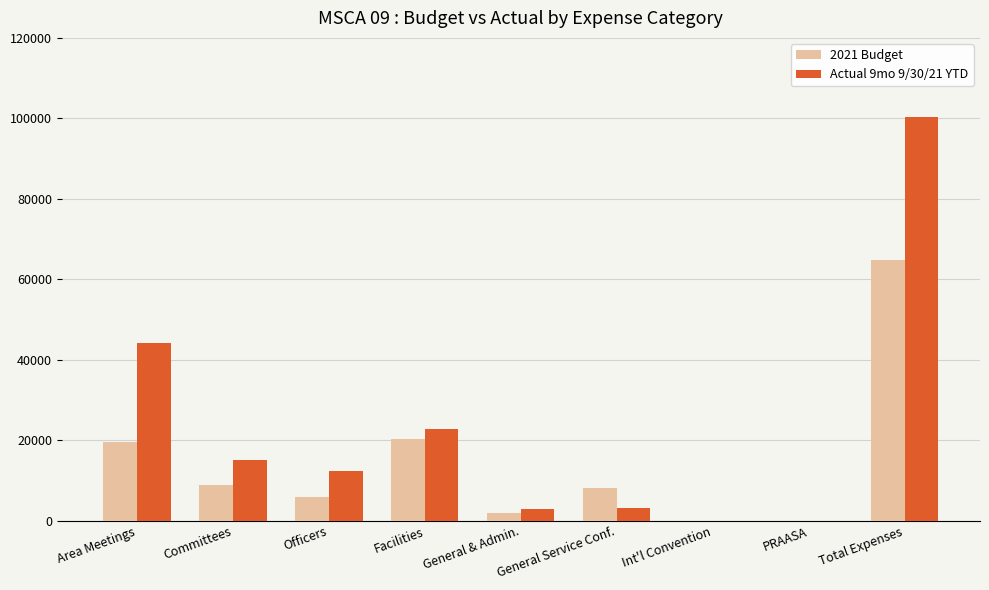

How many categories are shown in the chart?

9